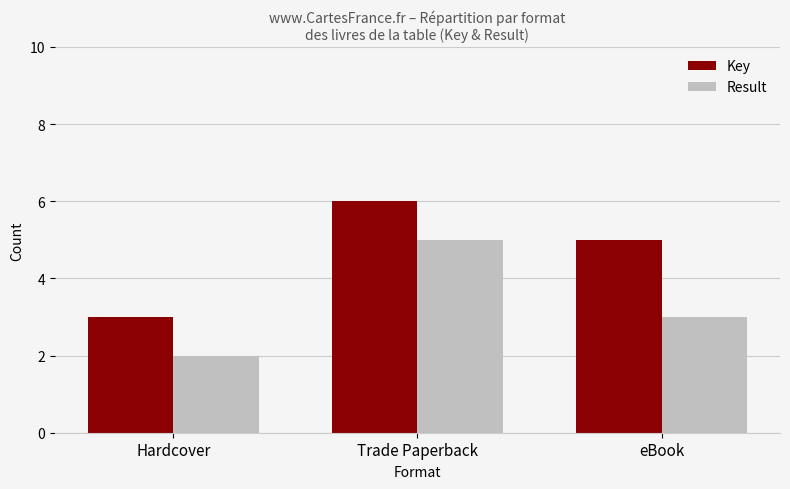

The Result series shows 3 at Trade Paperback. True or false?

False